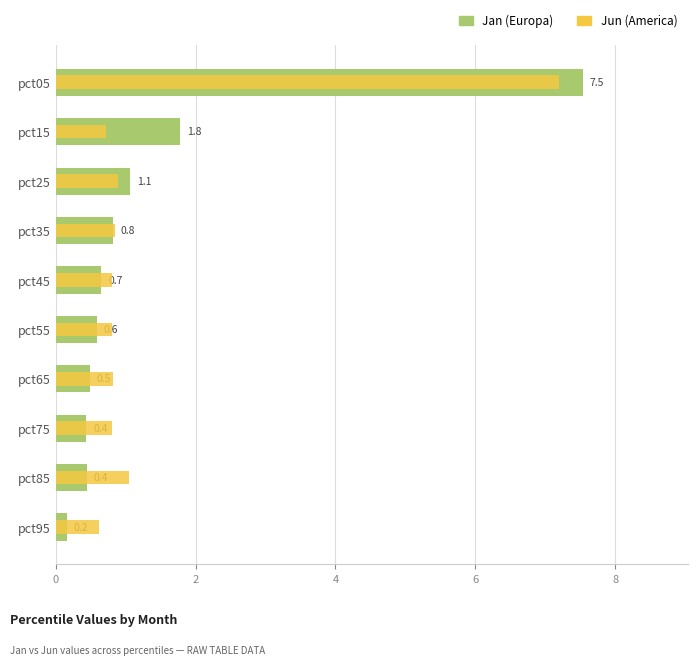

Which series has the largest total across all categories?

Jun